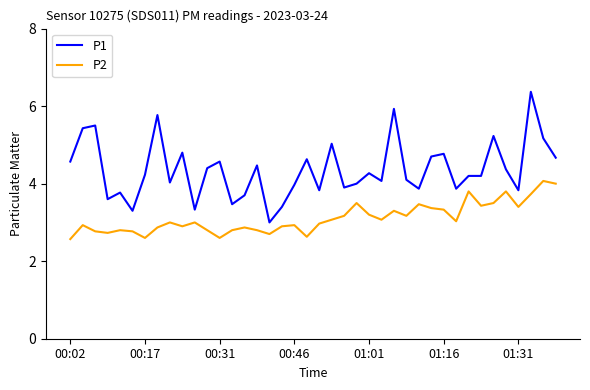

Does the chart display data point markers on the line(s)?

No